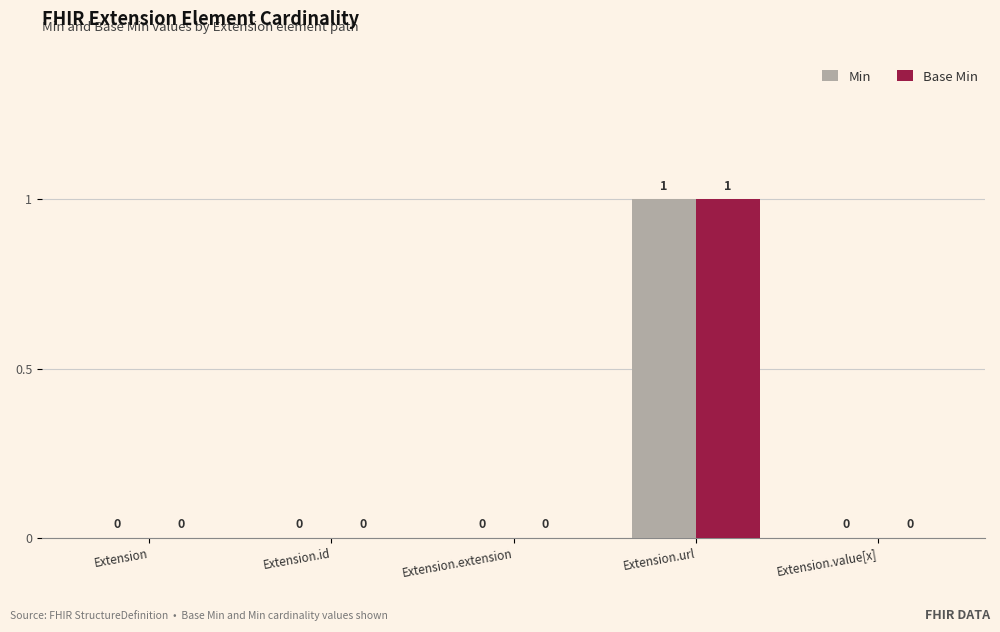

The value of Min at Extension.extension is -1. True or false?

False